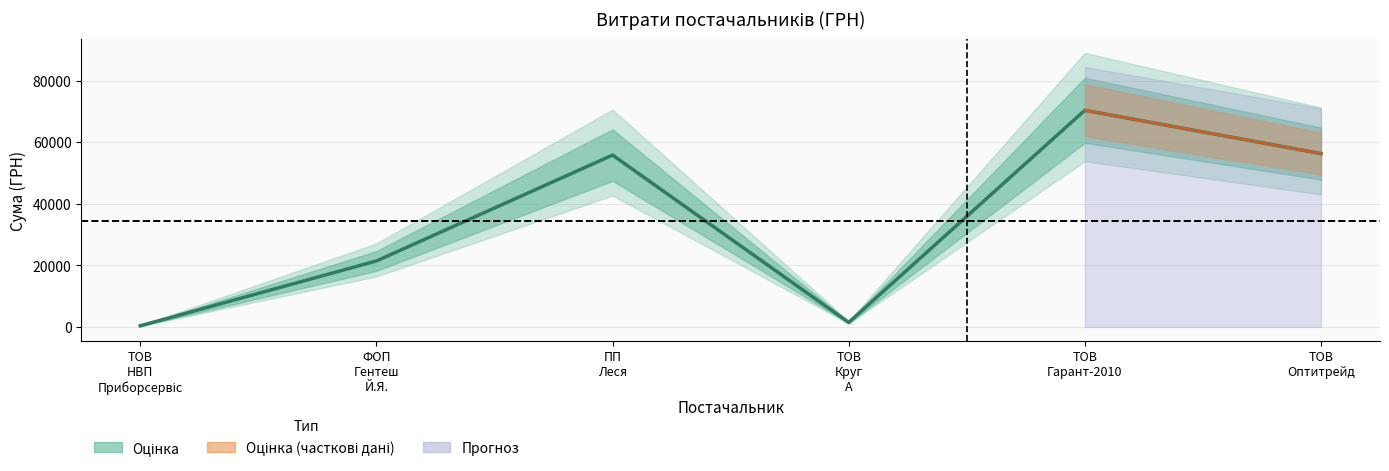

How many lines are shown in the chart?

1